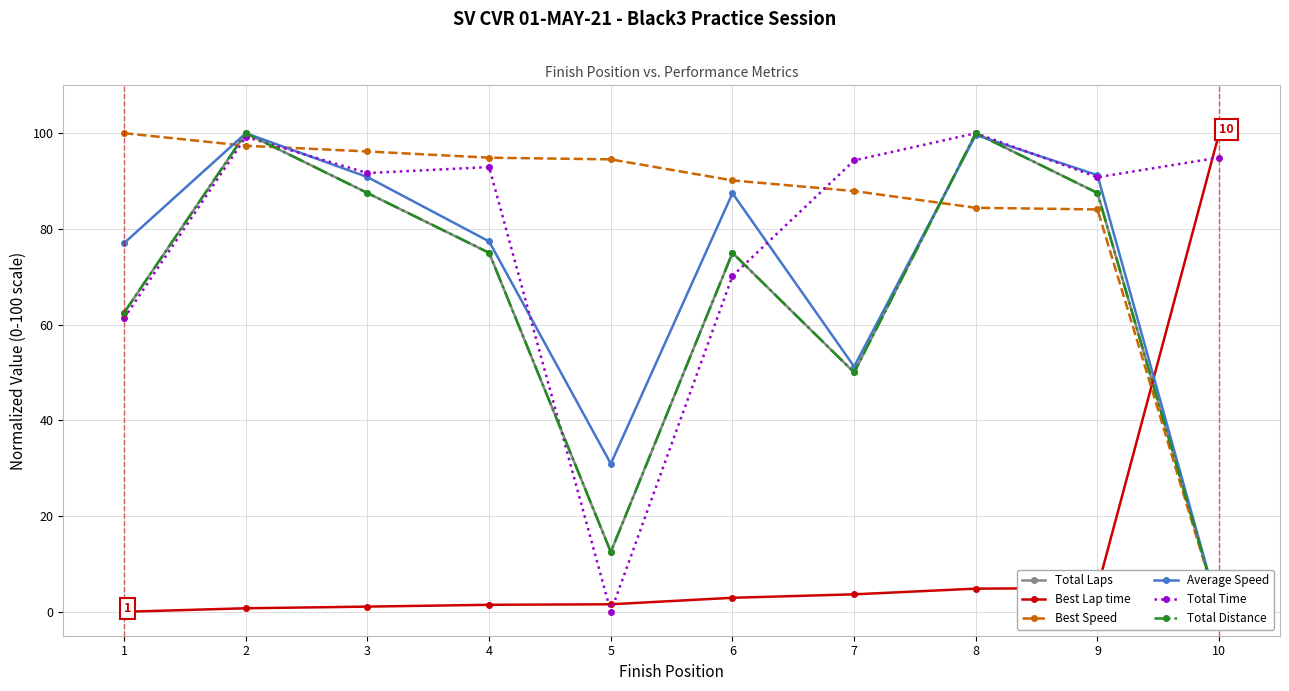

Reading left to right, what are all the values shown in this chart?

Total Laps: 62.5	100.0	87.5	75.0	12.5	75.0	50.0	100.0	87.5	0.0
Best Lap time: 0.0	0.7	1.1	1.5	1.6	2.9	3.6	4.8	5.0	100.0
Best Speed: 100.0	97.4	96.2	94.9	94.5	90.1	87.9	84.4	84.1	0.0
Average Speed: 77.0	100.0	90.8	77.4	30.9	87.5	51.2	99.6	91.2	0.0
Total Time: 61.3	99.2	91.7	92.9	0.0	70.2	94.3	100.0	90.8	94.9
Total Distance: 62.5	100.0	87.5	75.0	12.5	75.0	50.0	100.0	87.5	0.0